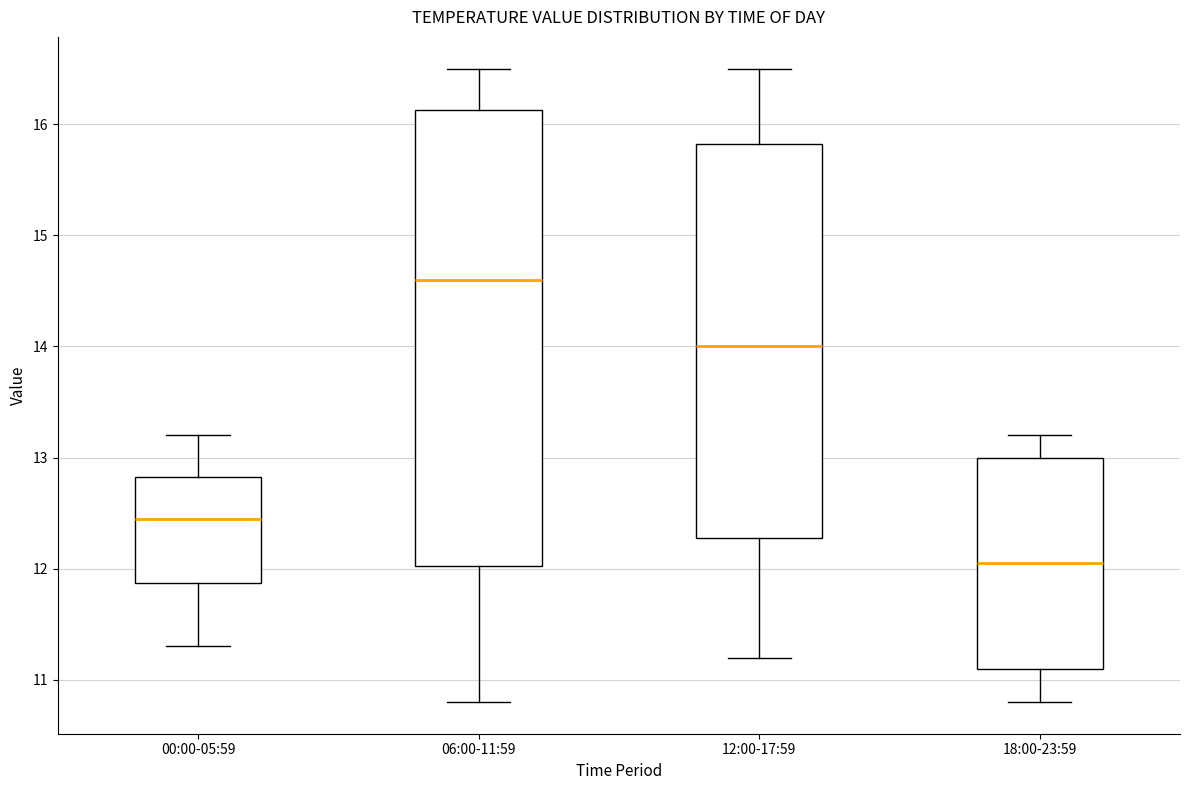

Which box's median line is the highest?

06:00-11:59